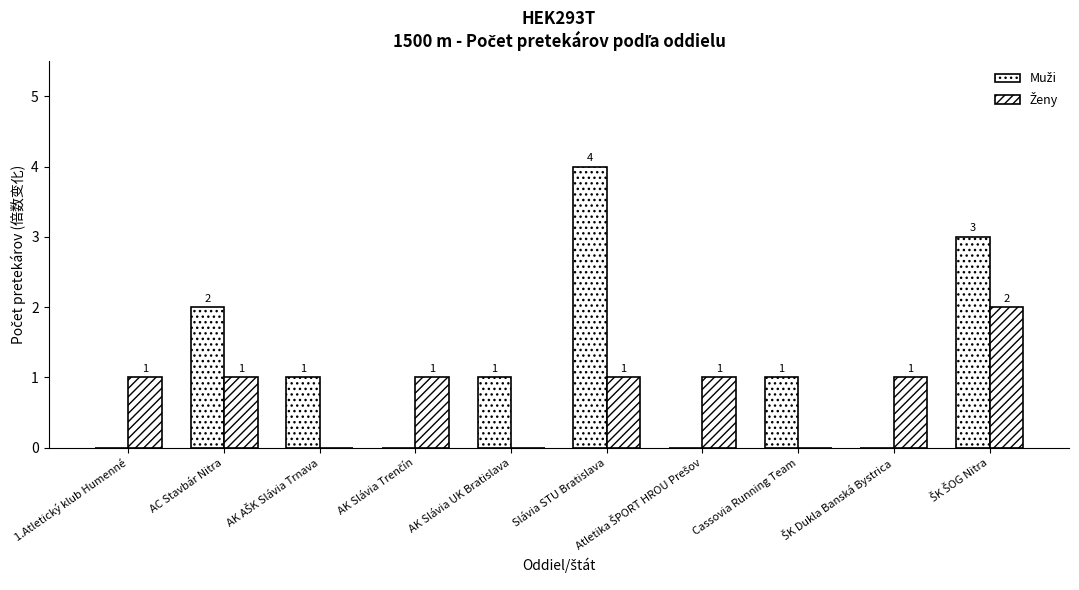

At how many categories does at least one series exceed 3?

1